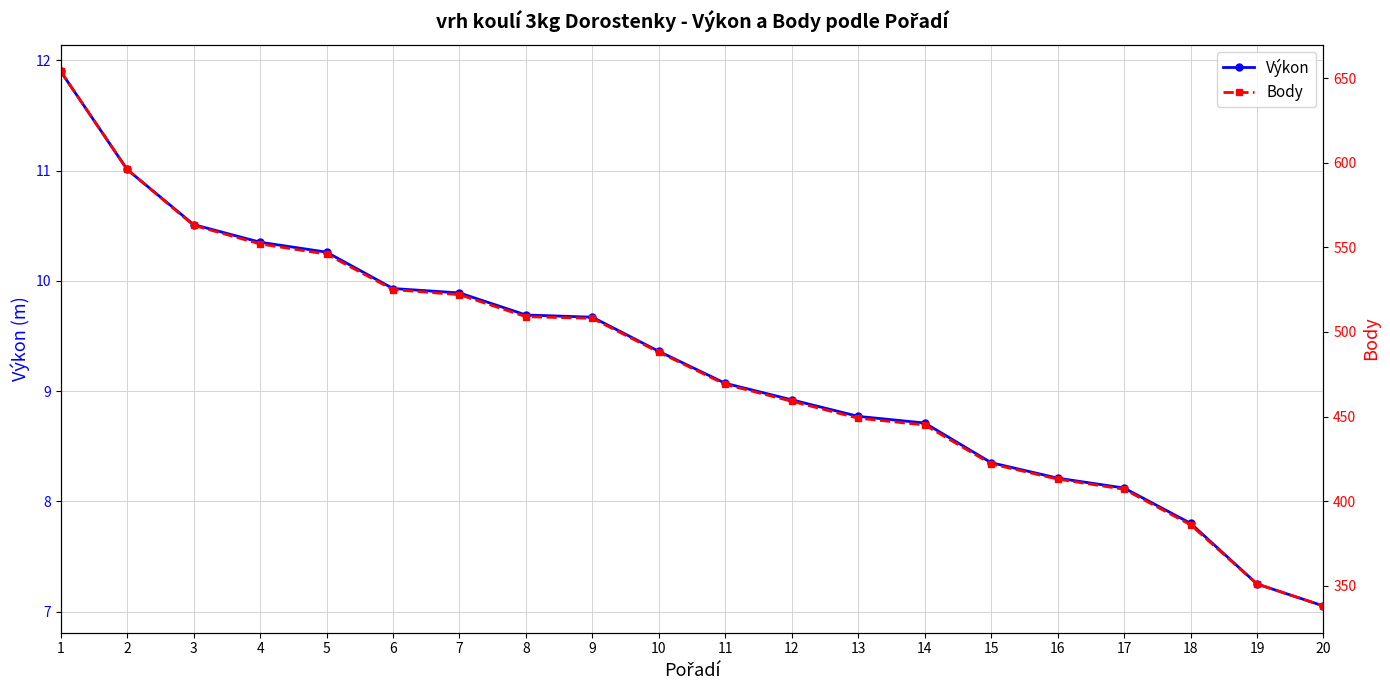

What is the spread (max minus min) of values at 7?

512.1